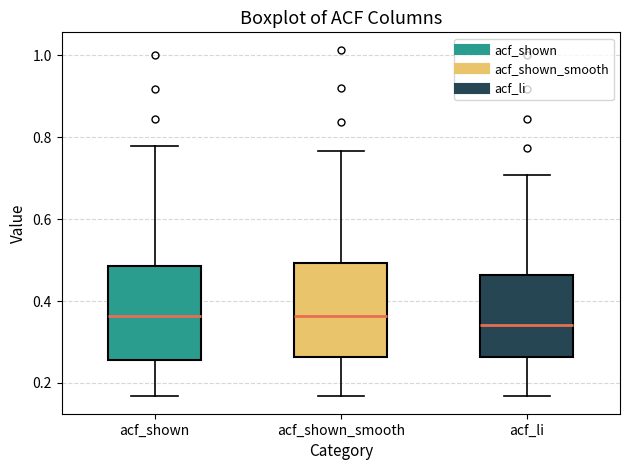

Reading left to right, read every box against the y-axis: the position of its median line, the range the box covers, and the ends of its whiskers. The values are not printed on the chart, so give them approximately, as read against the axis.

acf_shown: median 0.36, box 0.26 to 0.48, whiskers 0.16 to 0.78
acf_shown_smooth: median 0.36, box 0.26 to 0.50, whiskers 0.16 to 0.76
acf_li: median 0.34, box 0.26 to 0.46, whiskers 0.16 to 0.70